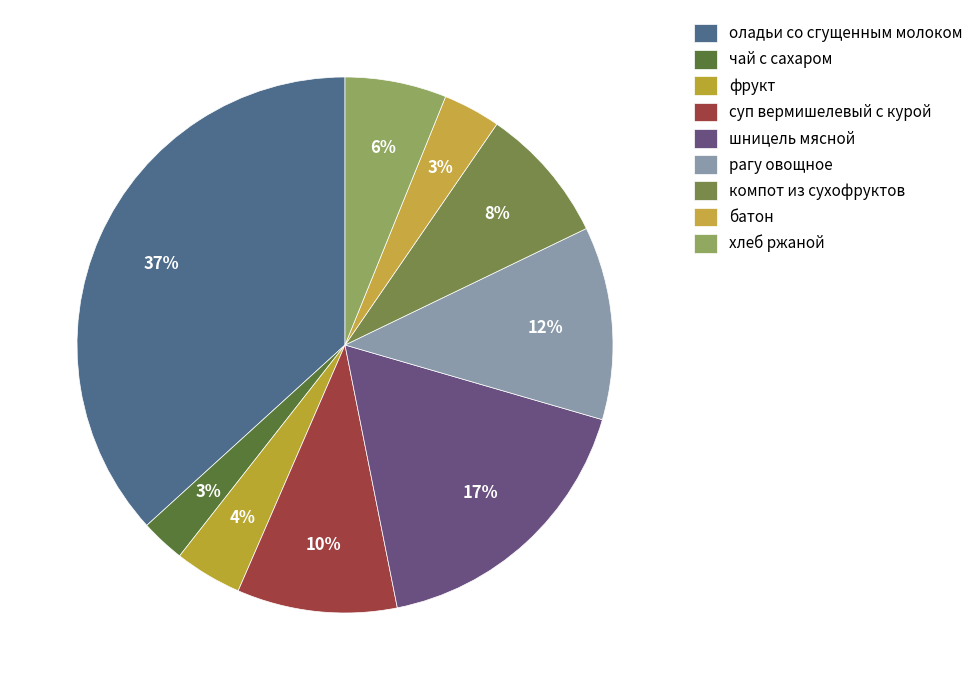

How many segments does this pie chart have?

9